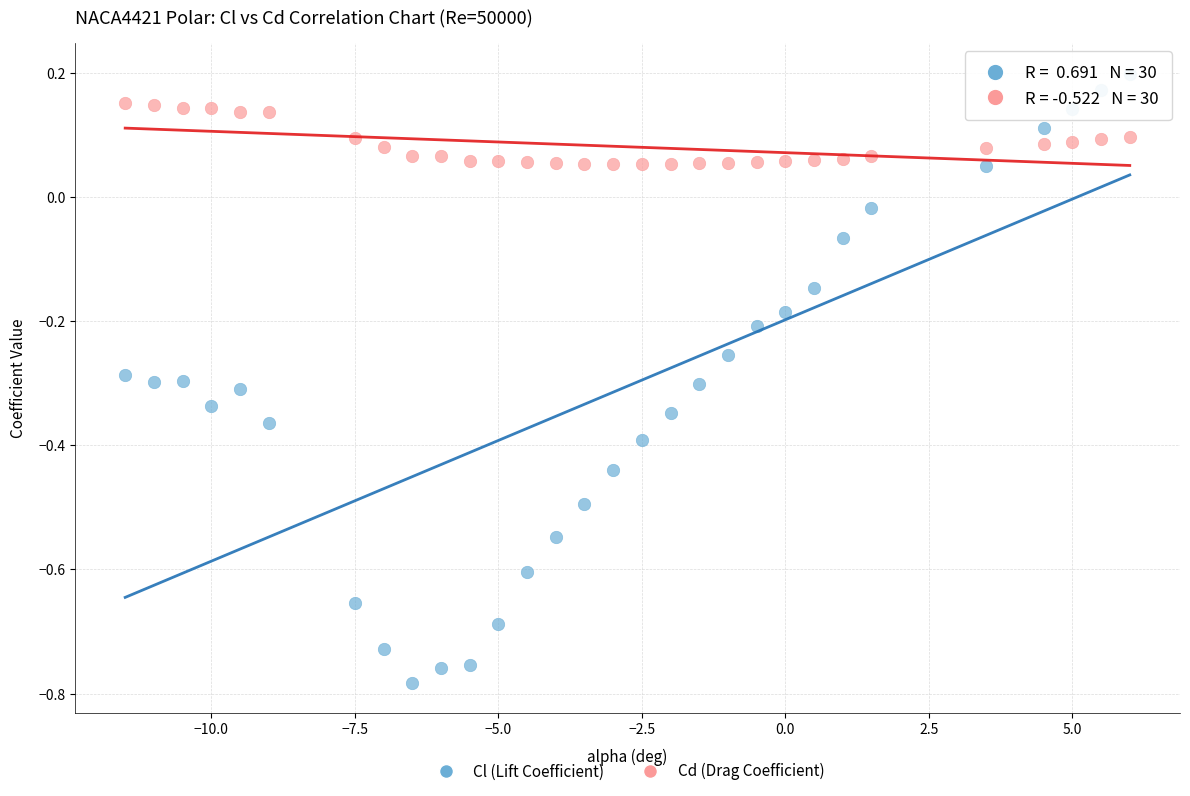

Which series contains the highest Y value?

Cl (Lift Coefficient)